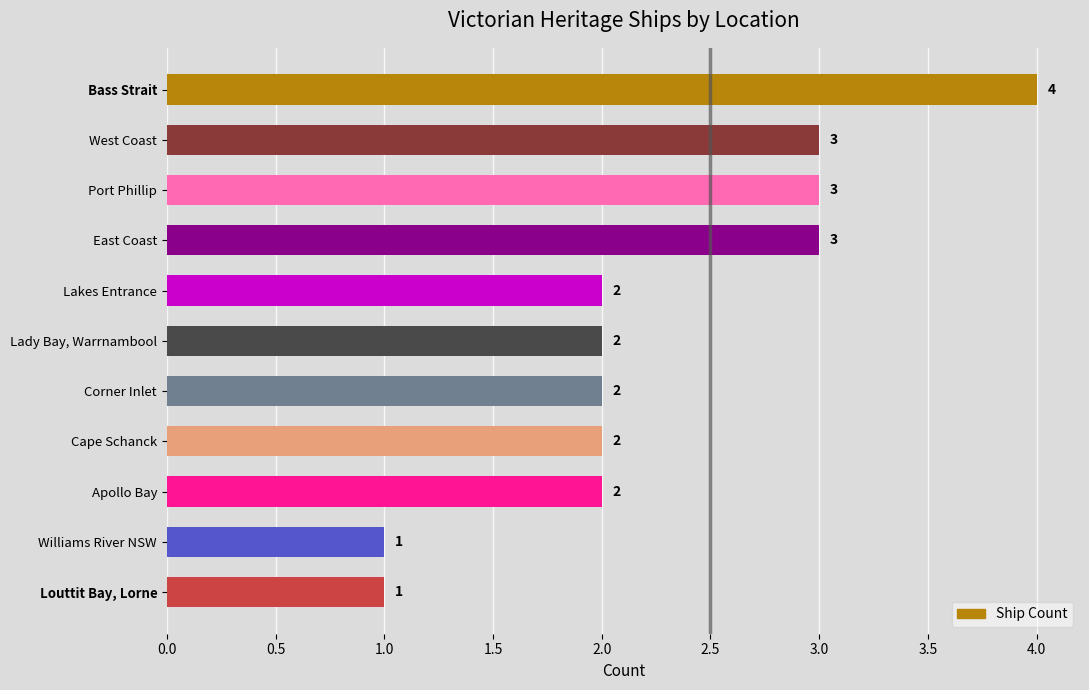

What is the maximum value shown in the chart?

4